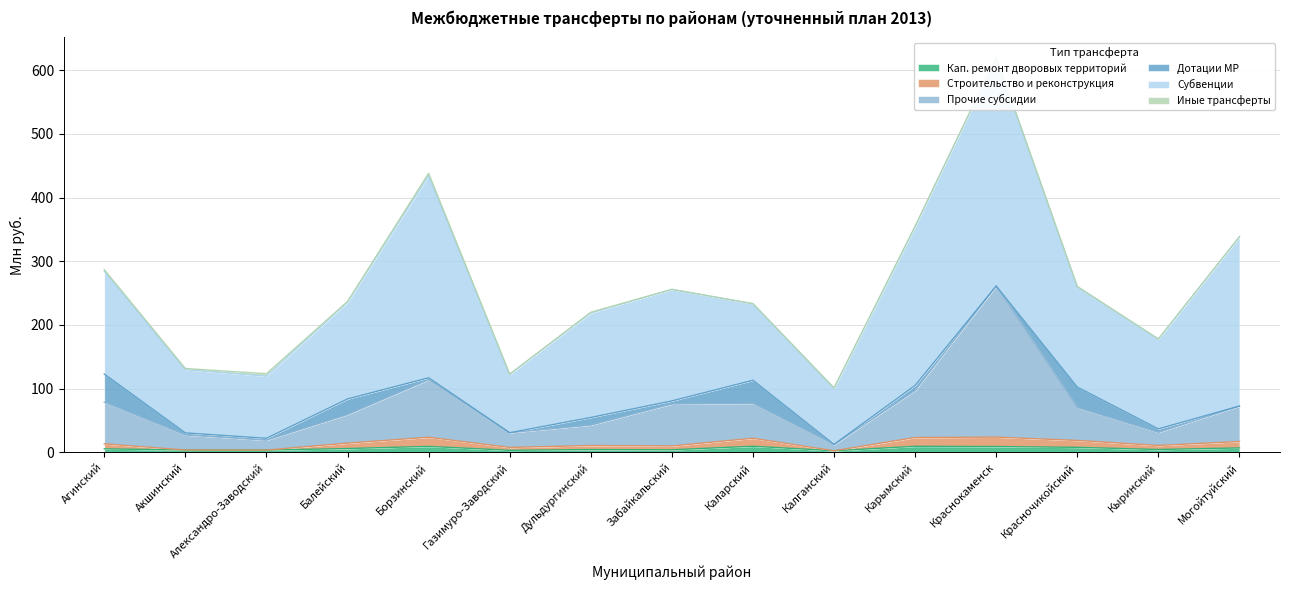

True or false: Строительство и реконструкция and Прочие субсидии cross at least once.

False